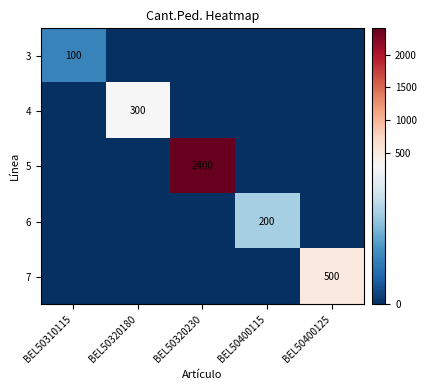

Is it true that 5 equals 3173 at BEL50320230?

False